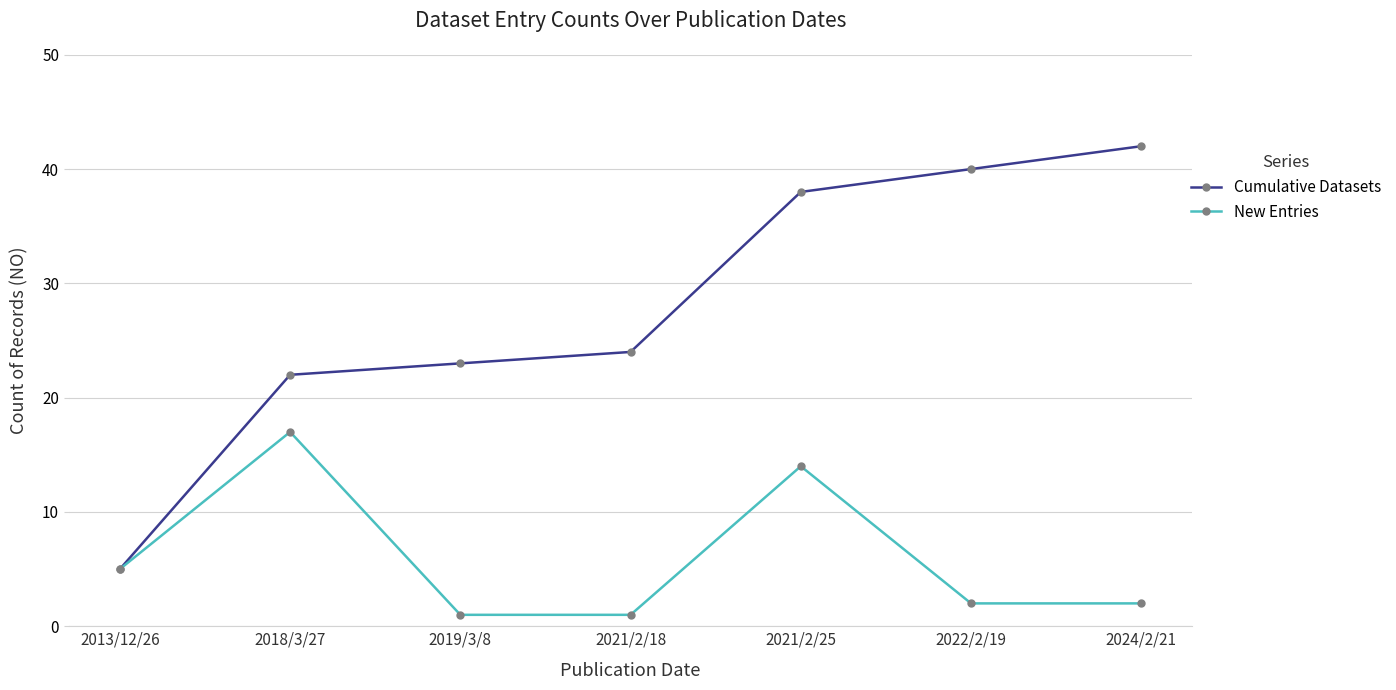

What is the difference between the Cumulative Datasets values at 2022/2/19 and 2019/3/8?

17